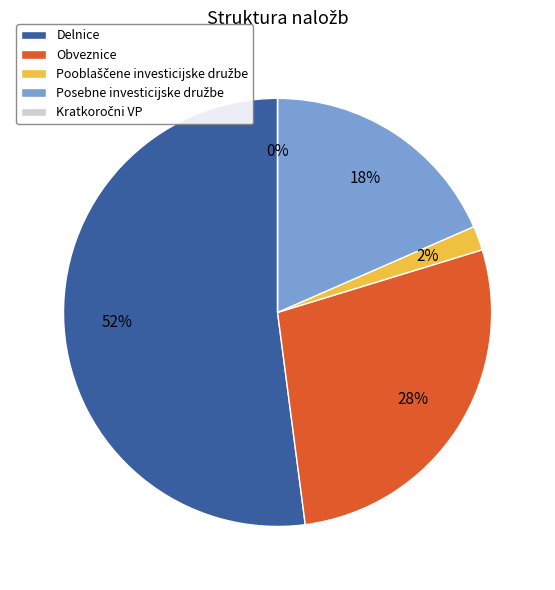

To the nearest percent, what is the difference between the Pooblaščene investicijske družbe and Delnice slice percentages?

50%